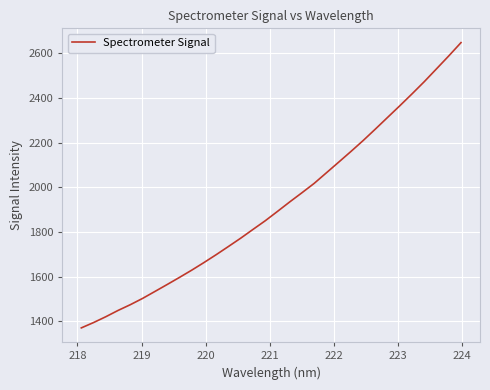

What is the minimum value shown in the chart?

1369.9